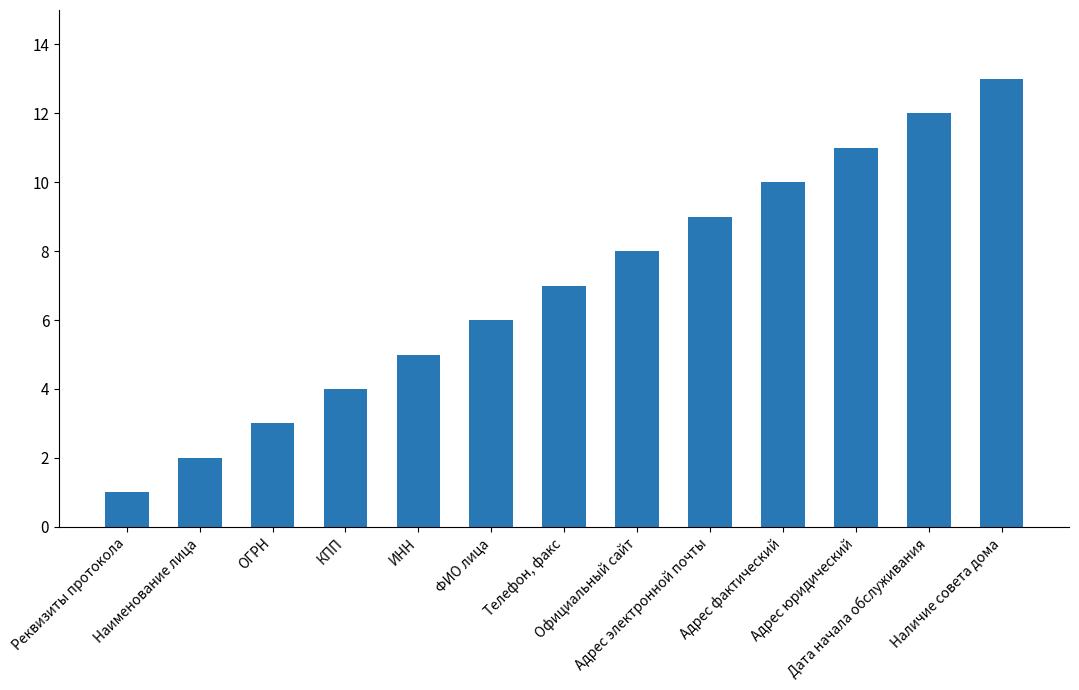

The value at ФИО лица is 4. True or false?

False